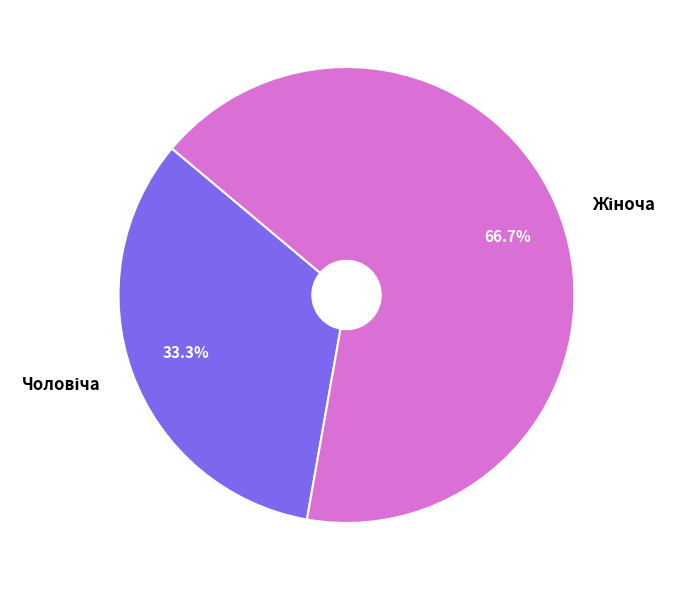

Does Чоловіча account for over 50% of the chart?

No